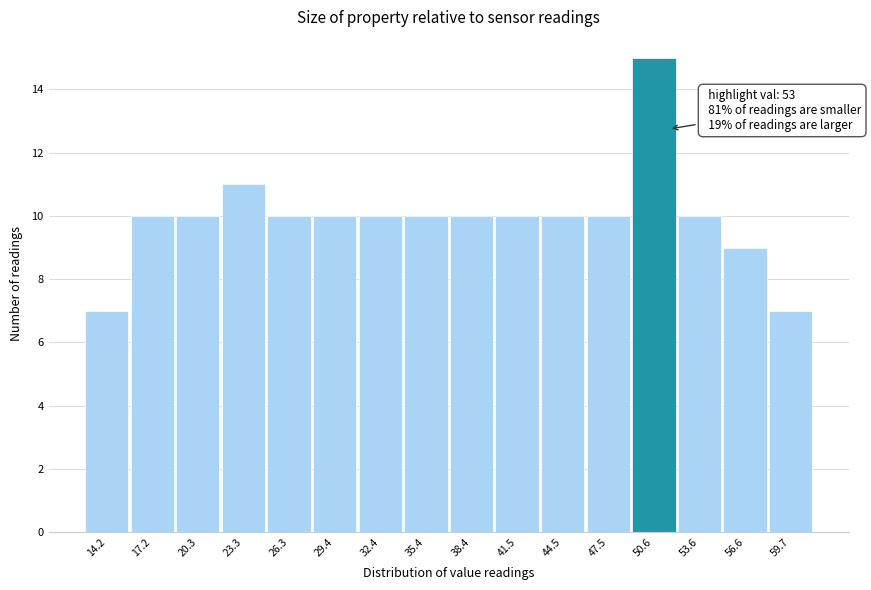

Reading left to right, extract all data points from this chart.

7	10	10	11	10	10	10	10	10	10	10	10	15	10	9	7